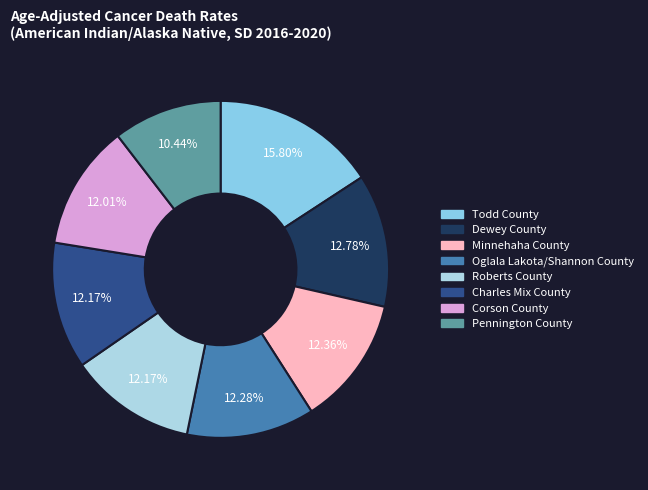

Count the number of slices in the pie.

8